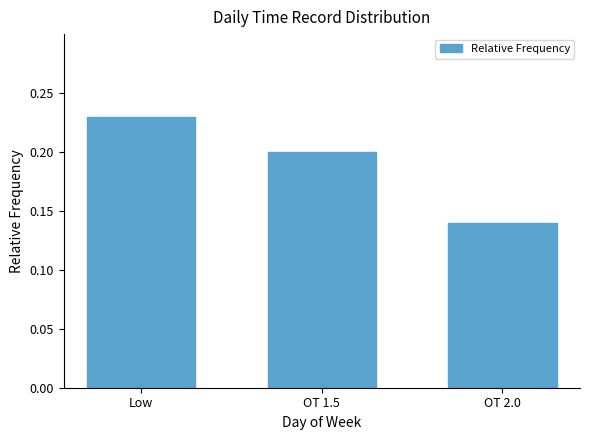

What is the sum of the values at Low and OT 2.0?

0.4